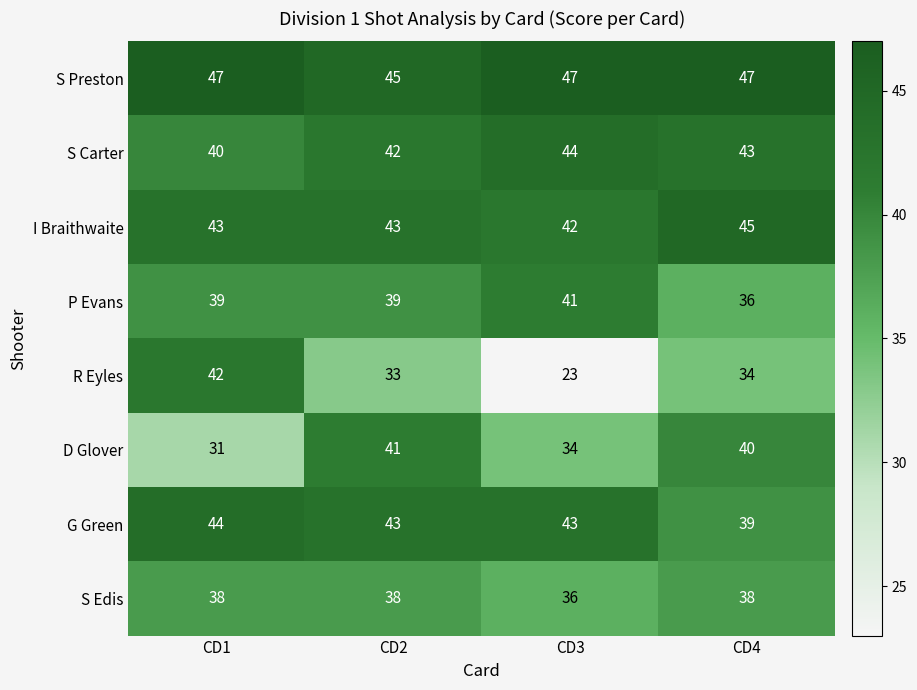

How many D Glover values are between 34 and 41?

3